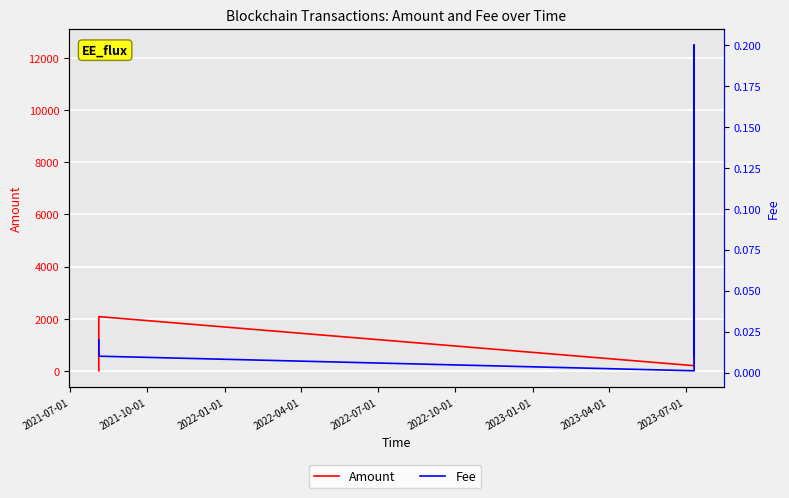

What is the maximum value for Amount?

12505.4